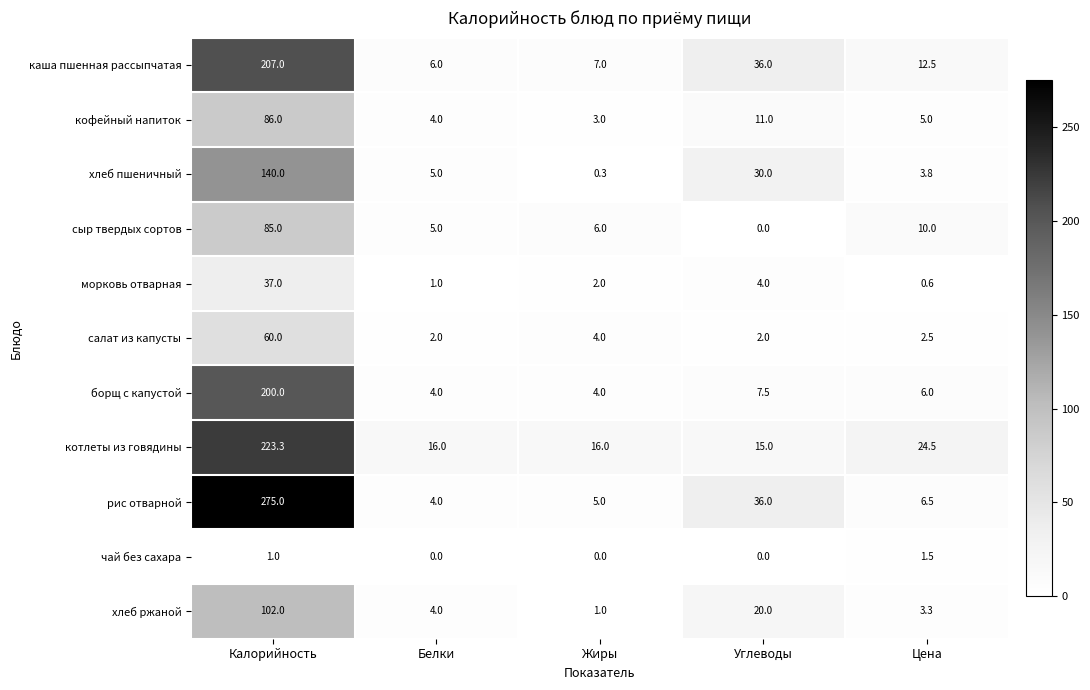

True or false: рис отварной has a value of 4.0 at Белки.

True